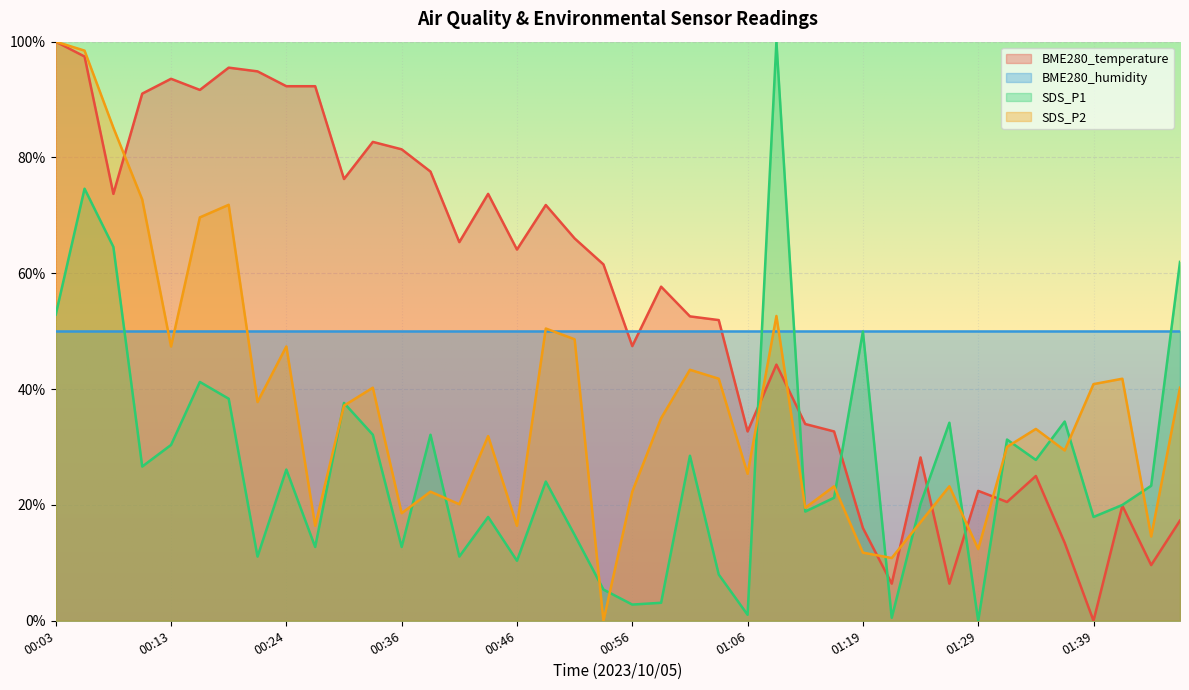

Is the value of SDS_P1 at 01:06 greater than the value of SDS_P2 at 00:24?

No